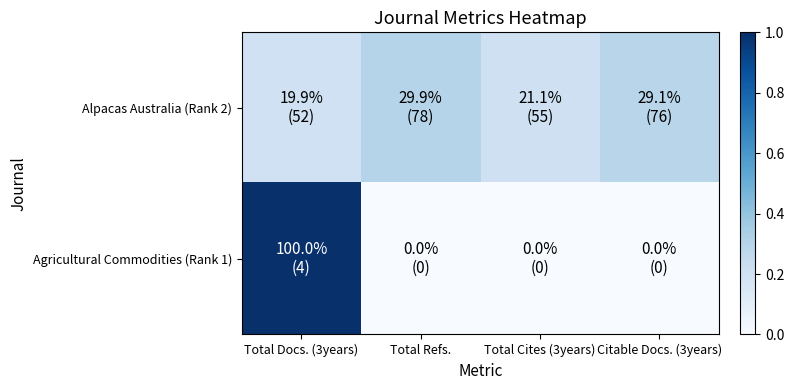

Count the number of categories in the chart.

4